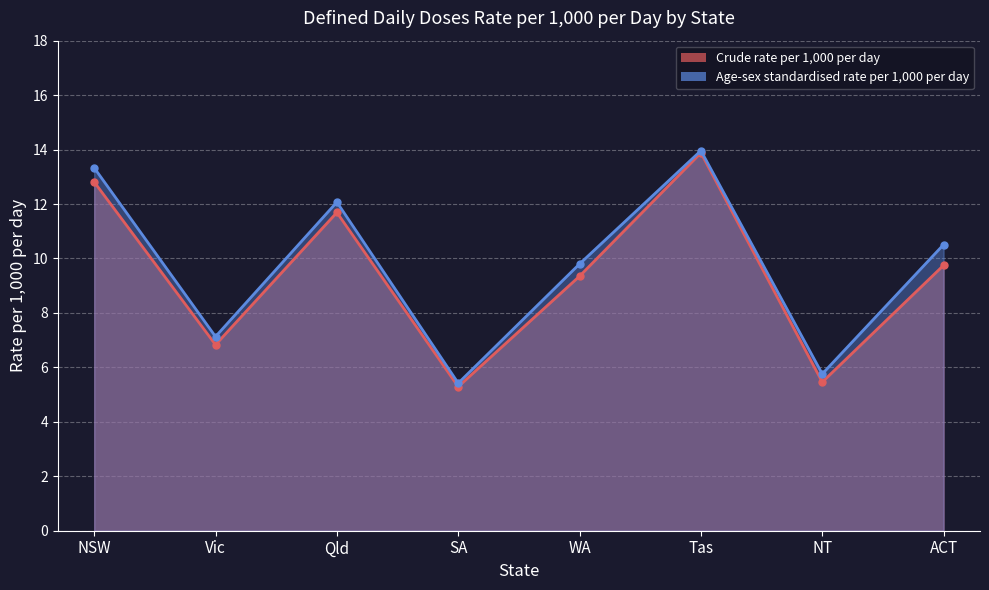

True or false: Crude rate per 1,000 per day and Age-sex standardised rate per 1,000 per day intersect in this chart.

False